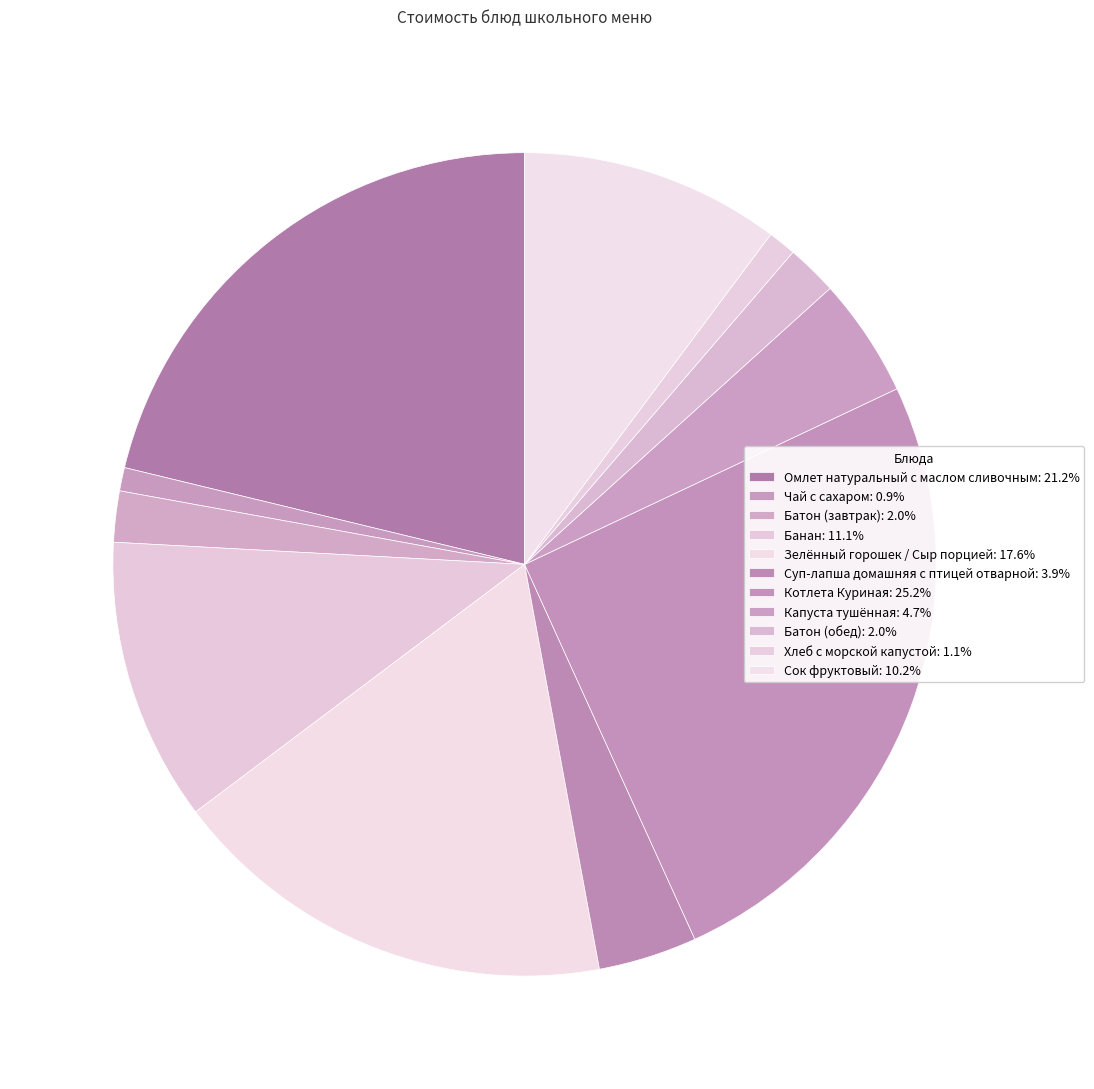

To the nearest percent, what is the average slice percentage?

9%